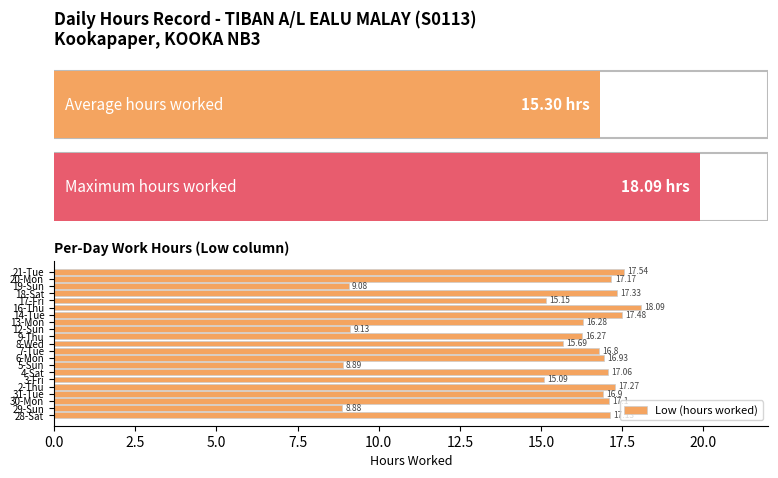

What is the sum of all values?

321.3